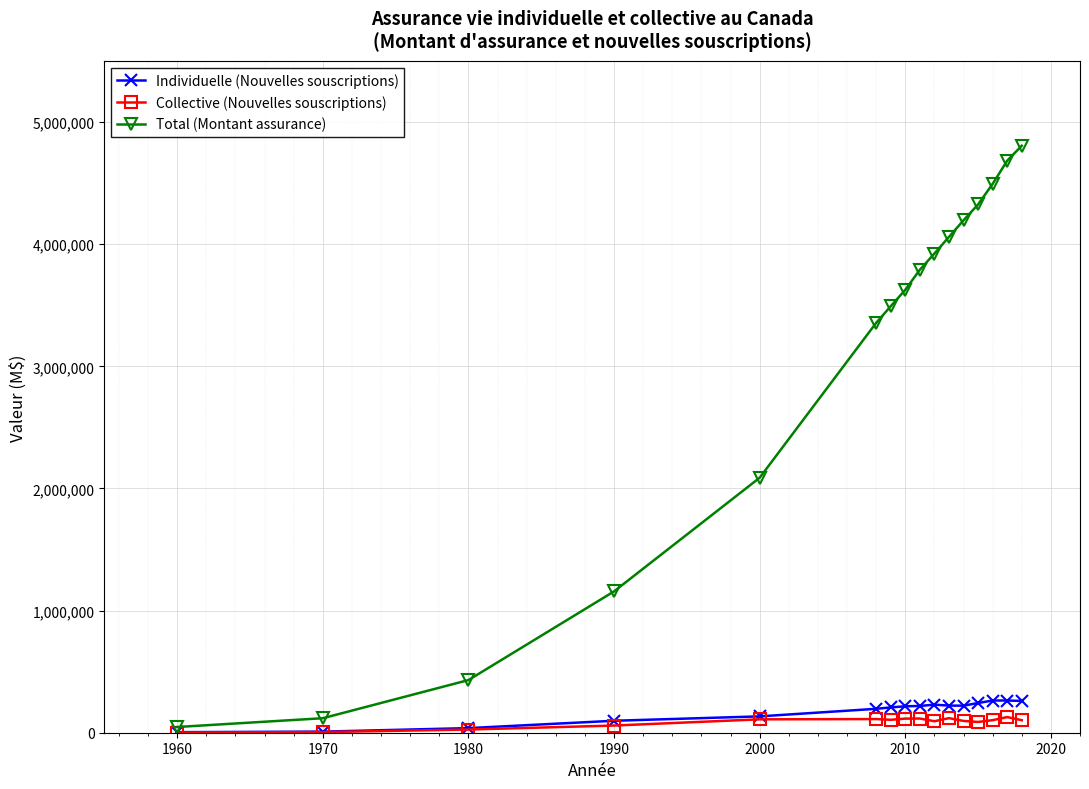

What are all the series names shown in the legend?

Individuelle (Nouvelles souscriptions), Collective (Nouvelles souscriptions), Total (Montant assurance)